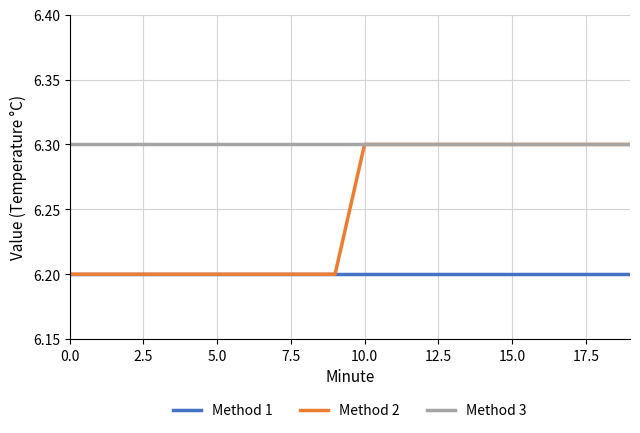

What is the maximum value shown in the chart?

6.3